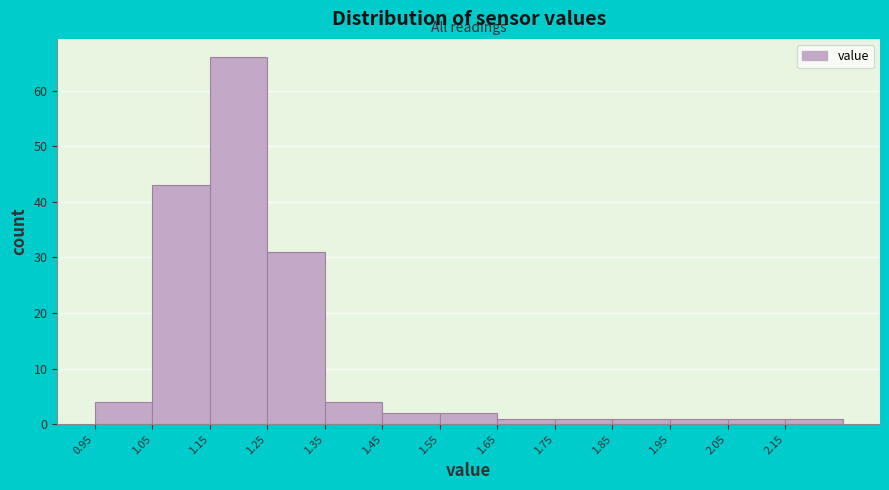

Reading left to right, transcribe this chart: for each bar, give the range it covers on the x-axis and its height. The values are not printed on the chart, so give them approximately, as read against the axis.

0.95 to 1.05: 4
1.05 to 1.15: 43
1.15 to 1.25: 66
1.25 to 1.35: 31
1.35 to 1.45: 4
1.45 to 1.55: 2
1.55 to 1.65: 2
1.65 to 1.75: 1
1.75 to 1.85: 1
1.85 to 1.95: 1
1.95 to 2.05: 1
2.05 to 2.15: 1
2.15 to 2.25: 1